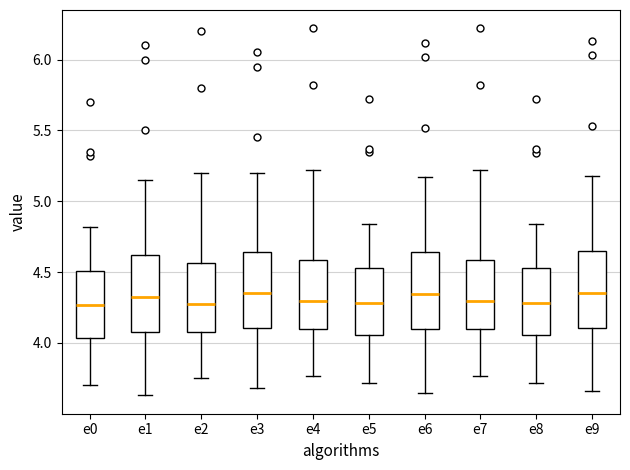

Reading left to right, transcribe this box plot: for each box, give where its median line is, the range the box spans, and where its two whiskers end, as read against the y-axis. The values are not printed on the chart, so give them approximately, as read against the axis.

e0: median 4.25, box 4.05 to 4.50, whiskers 3.70 to 4.80
e1: median 4.35, box 4.10 to 4.60, whiskers 3.65 to 5.15
e2: median 4.30, box 4.10 to 4.55, whiskers 3.75 to 5.20
e3: median 4.35, box 4.10 to 4.65, whiskers 3.70 to 5.20
e4: median 4.30, box 4.10 to 4.60, whiskers 3.75 to 5.20
e5: median 4.30, box 4.05 to 4.55, whiskers 3.70 to 4.85
e6: median 4.35, box 4.10 to 4.65, whiskers 3.65 to 5.15
e7: median 4.30, box 4.10 to 4.60, whiskers 3.75 to 5.20
e8: median 4.30, box 4.05 to 4.55, whiskers 3.70 to 4.85
e9: median 4.35, box 4.10 to 4.65, whiskers 3.65 to 5.20